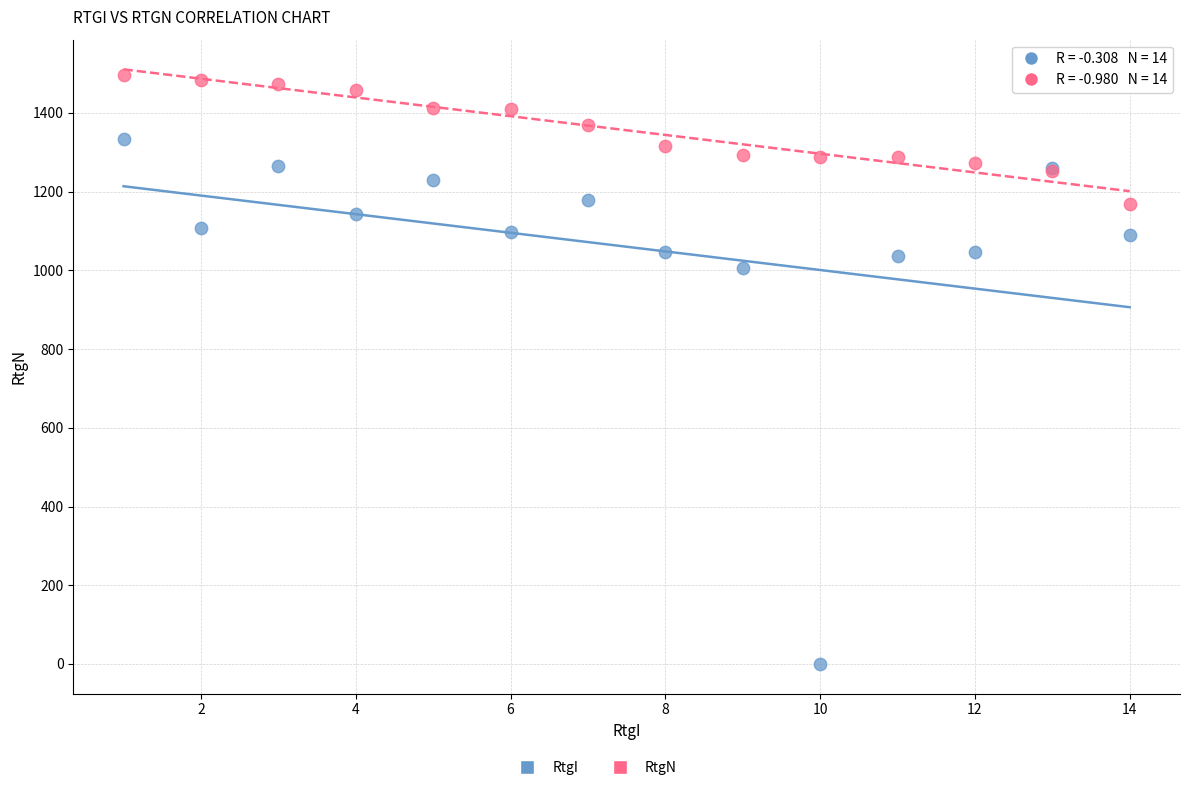

In the RtgI series, what Y value is closest to 667?

1006